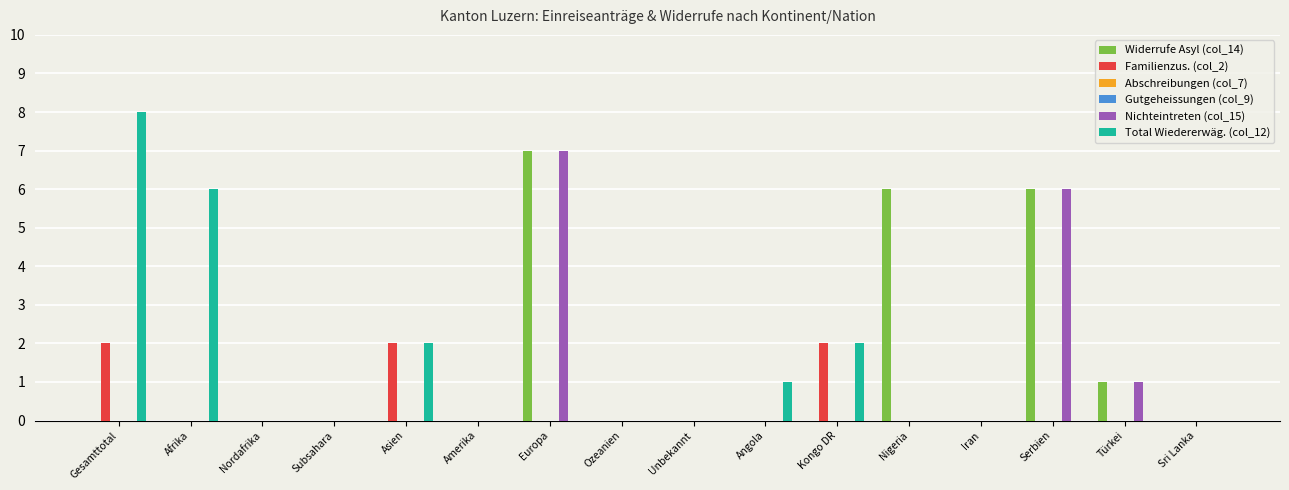

Reading left to right, extract all data points from this chart.

Widerrufe Asyl (col_14): 0	0	0	0	0	0	7	0	0	0	0	6	0	6	1	0
Familienzus. (col_2): 2	0	0	0	2	0	0	0	0	0	2	0	0	0	0	0
Abschreibungen (col_7): 0	0	0	0	0	0	0	0	0	0	0	0	0	0	0	0
Gutgeheissungen (col_9): 0	0	0	0	0	0	0	0	0	0	0	0	0	0	0	0
Nichteintreten (col_15): 0	0	0	0	0	0	7	0	0	0	0	0	0	6	1	0
Total Wiedererwäg. (col_12): 8	6	0	0	2	0	0	0	0	1	2	0	0	0	0	0